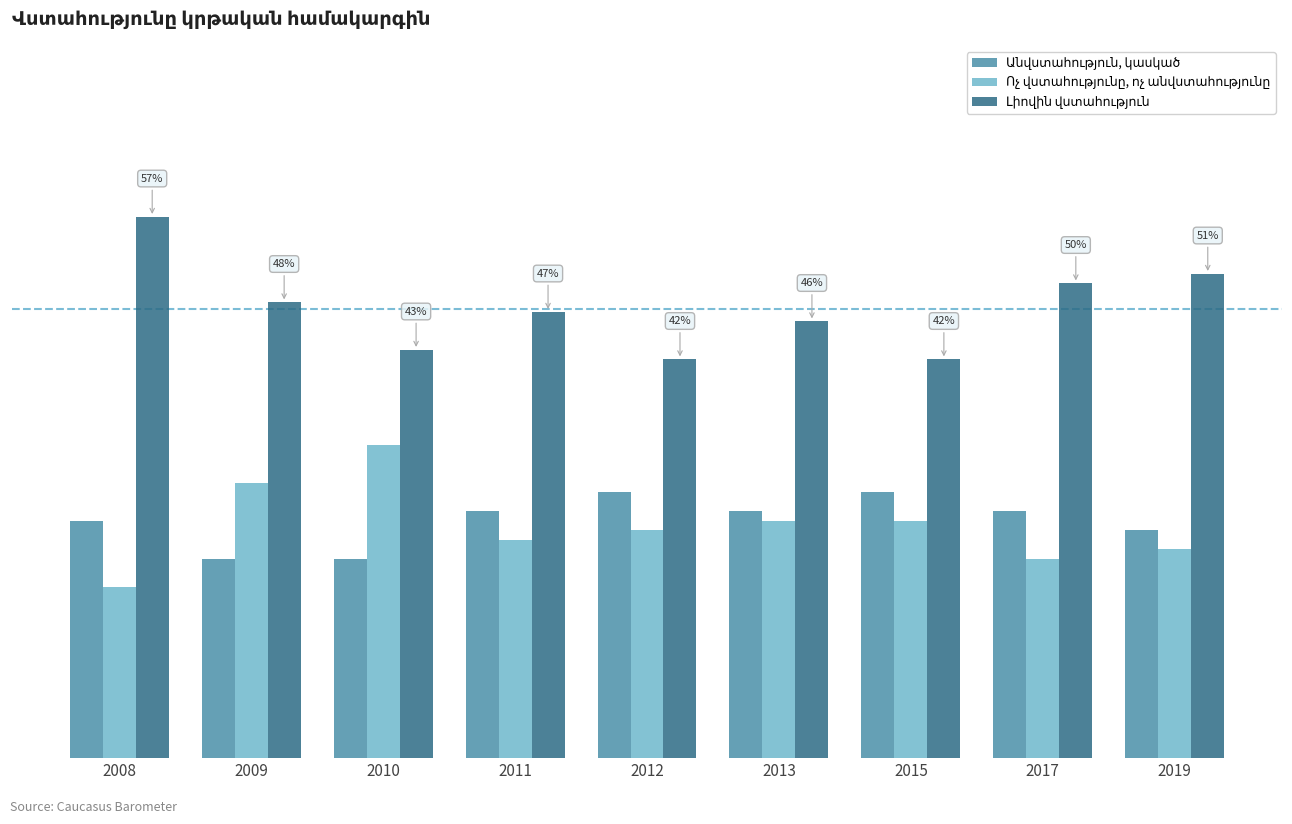

At which label does Անվստահություն, կասկած reach its peak?

2012